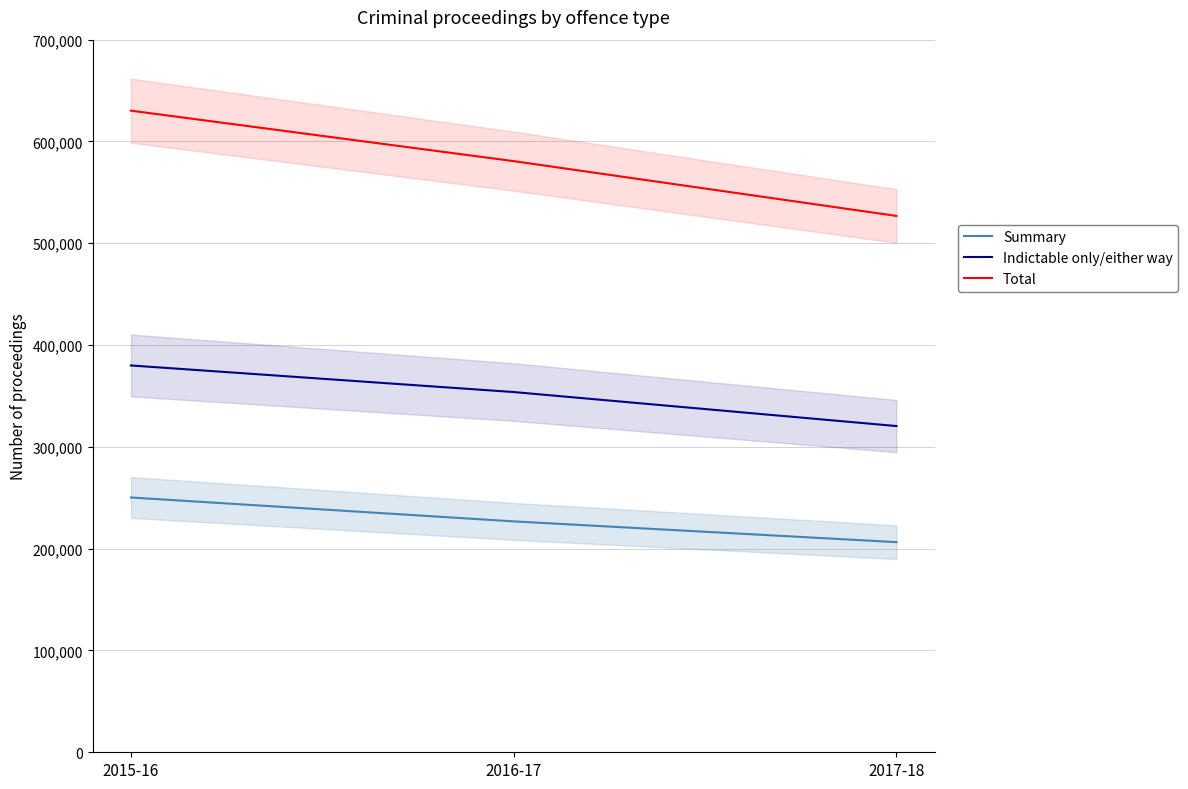

What is the label of the 1st point from the right?

2017-18